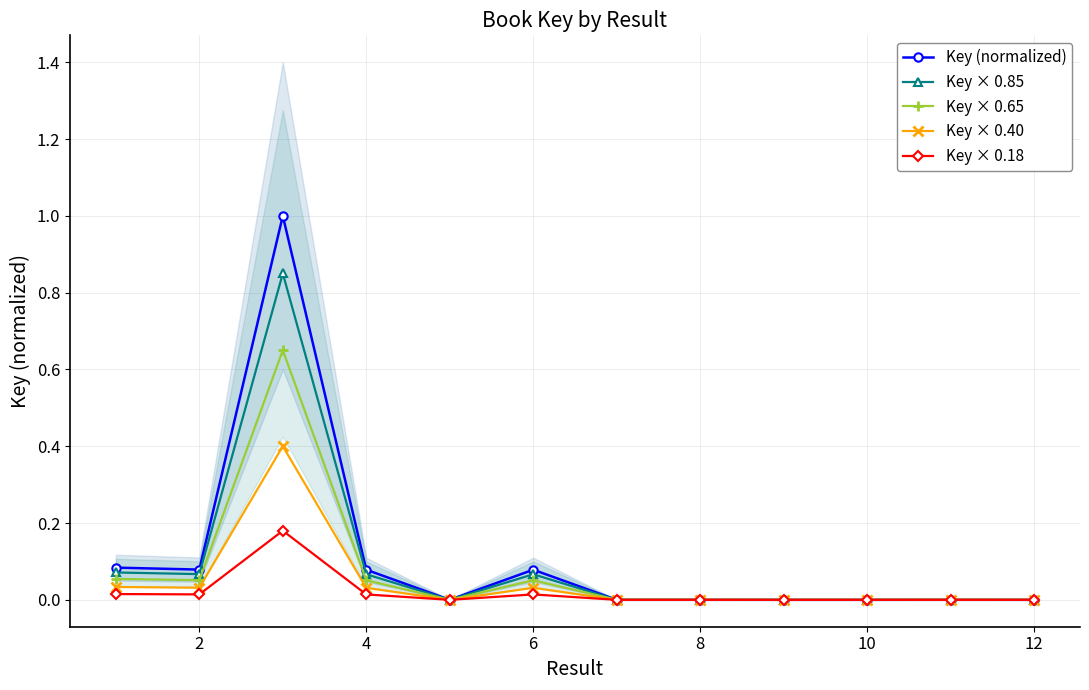

At how many categories does at least one series exceed 0?

12